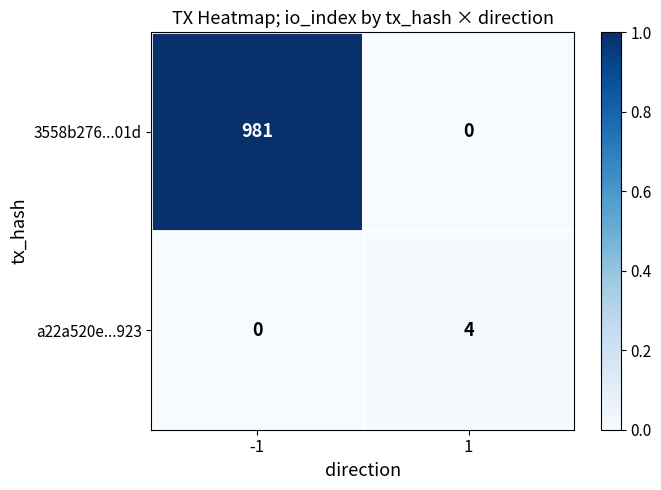

What is the greatest value displayed?

981